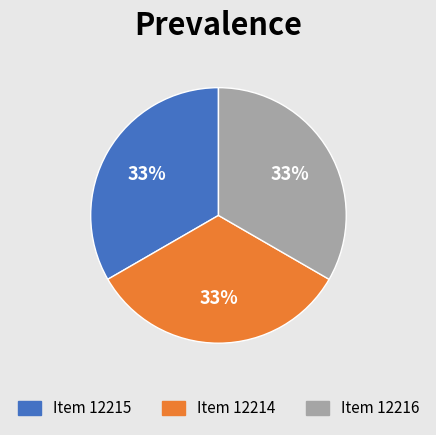

Combined, do Item 12215 and Item 12214 account for over 50%?

Yes